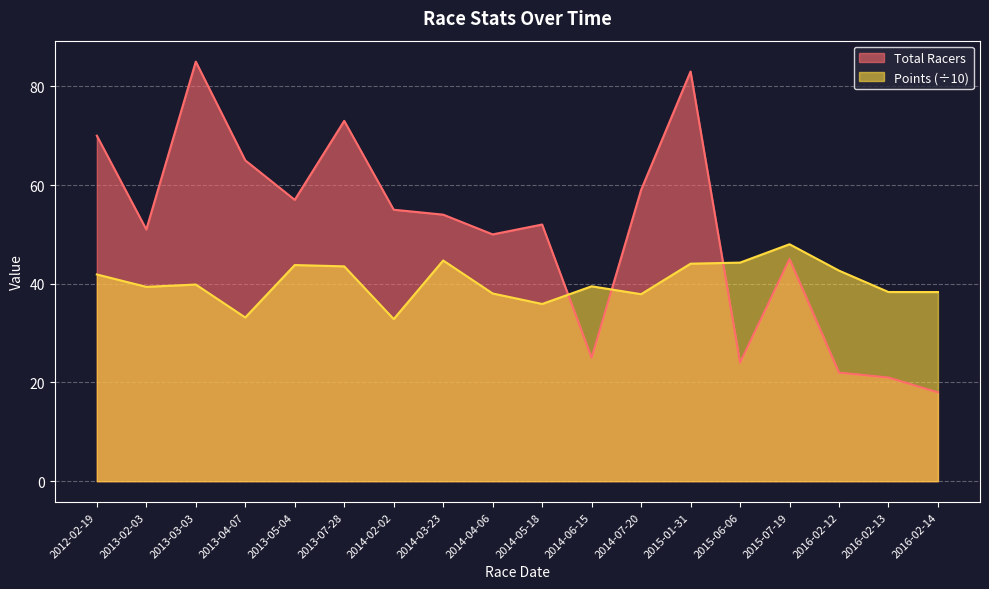

Is the value of Points at 2013-03-03 greater than the value of Total Racers at 2013-04-07?

No